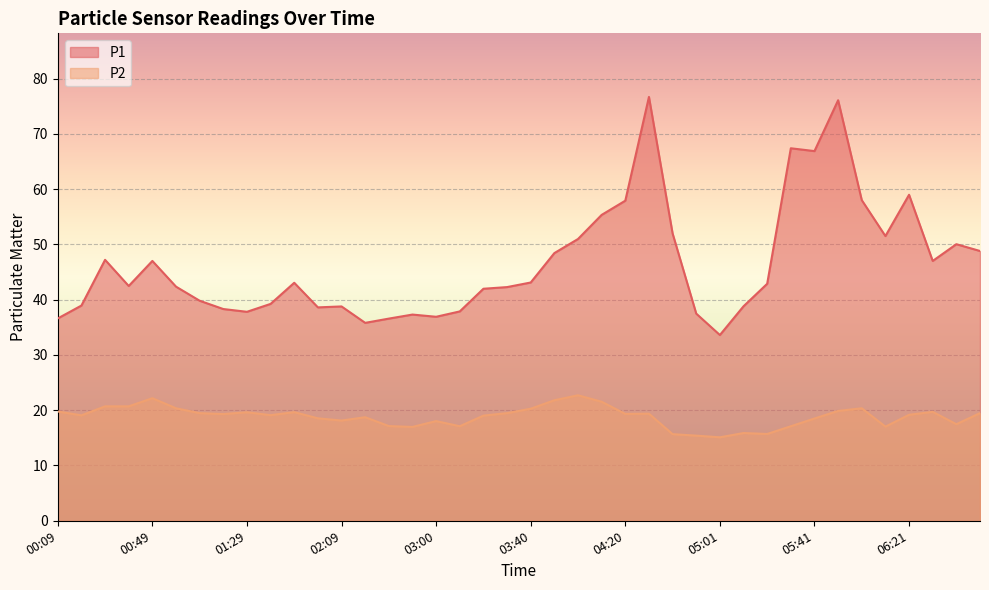

Which has a higher value, 00:19 or 05:21?

05:21